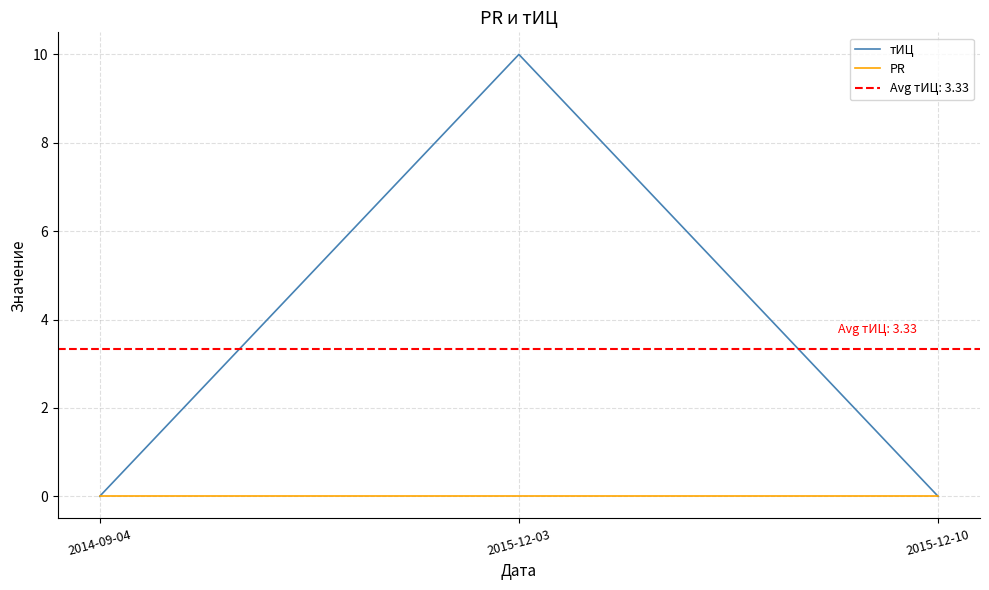

How many lines are shown in the chart?

2